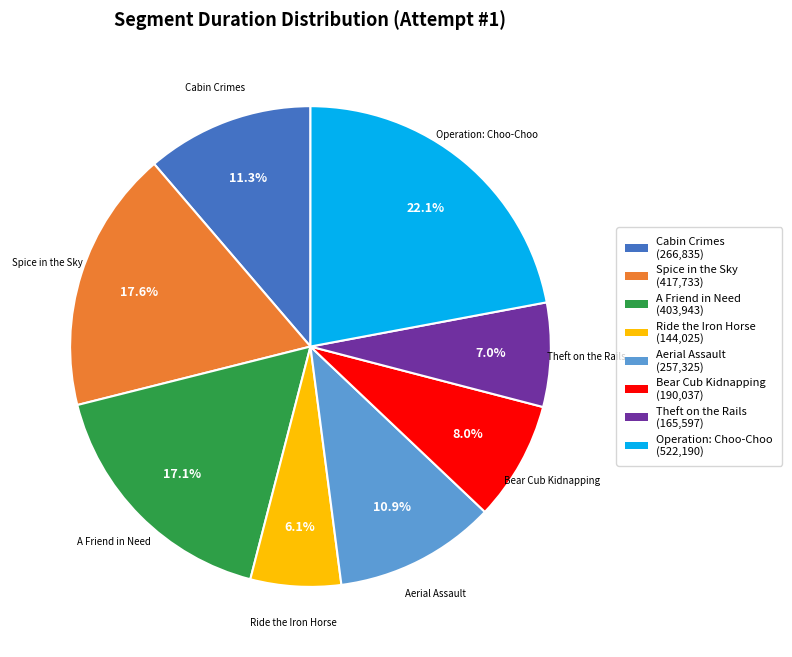

Approximately how many times larger is the value at A Friend in Need compared to Bear Cub Kidnapping?

2.1